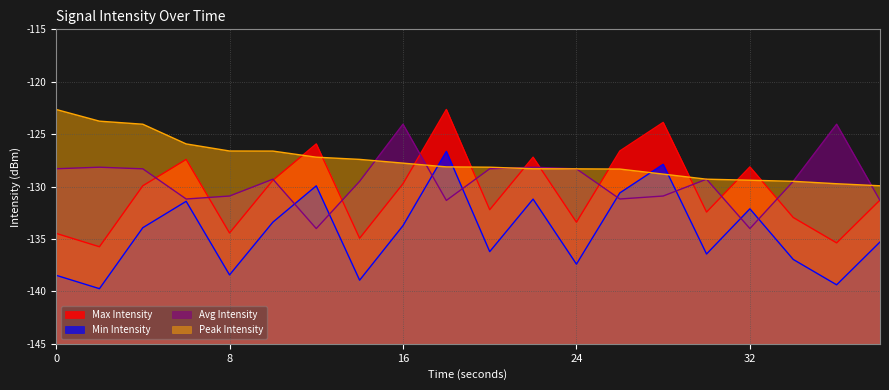

Is it true that Avg Intensity equals -124.1 at 36?

True